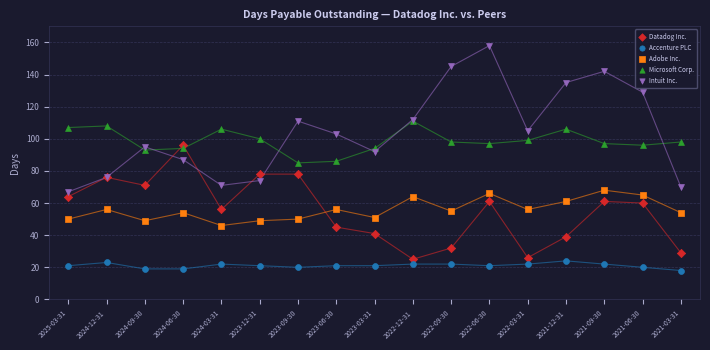

Which series has the widest spread of Y values?

Intuit Inc.